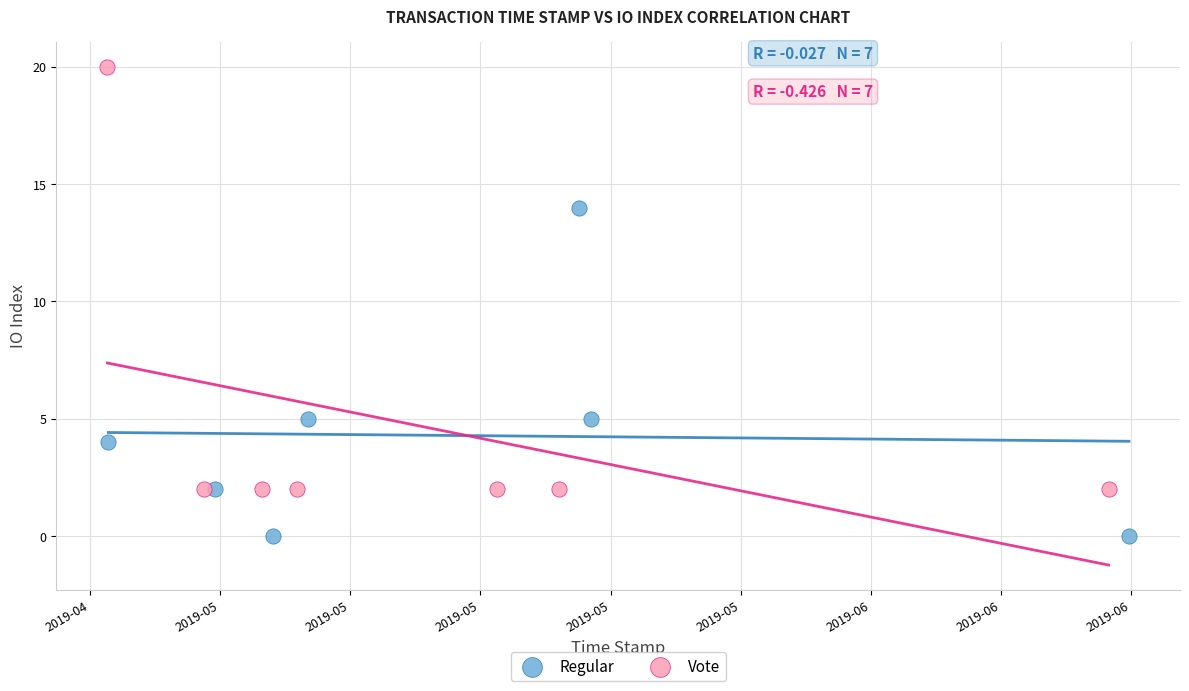

Which series contains the lowest Y value?

Regular